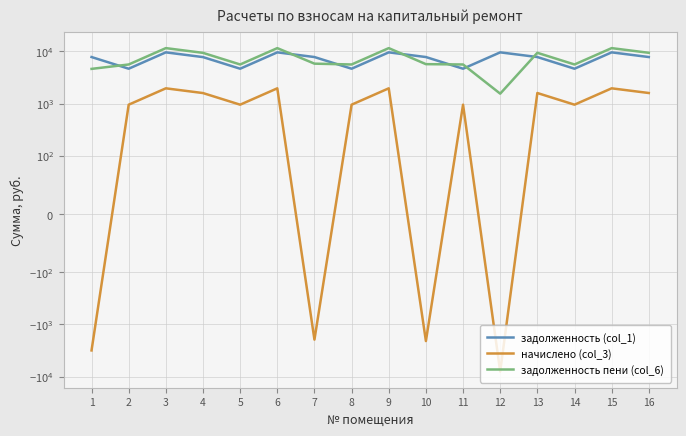

Read the задолженность (col_1) value at 6.

9529.5